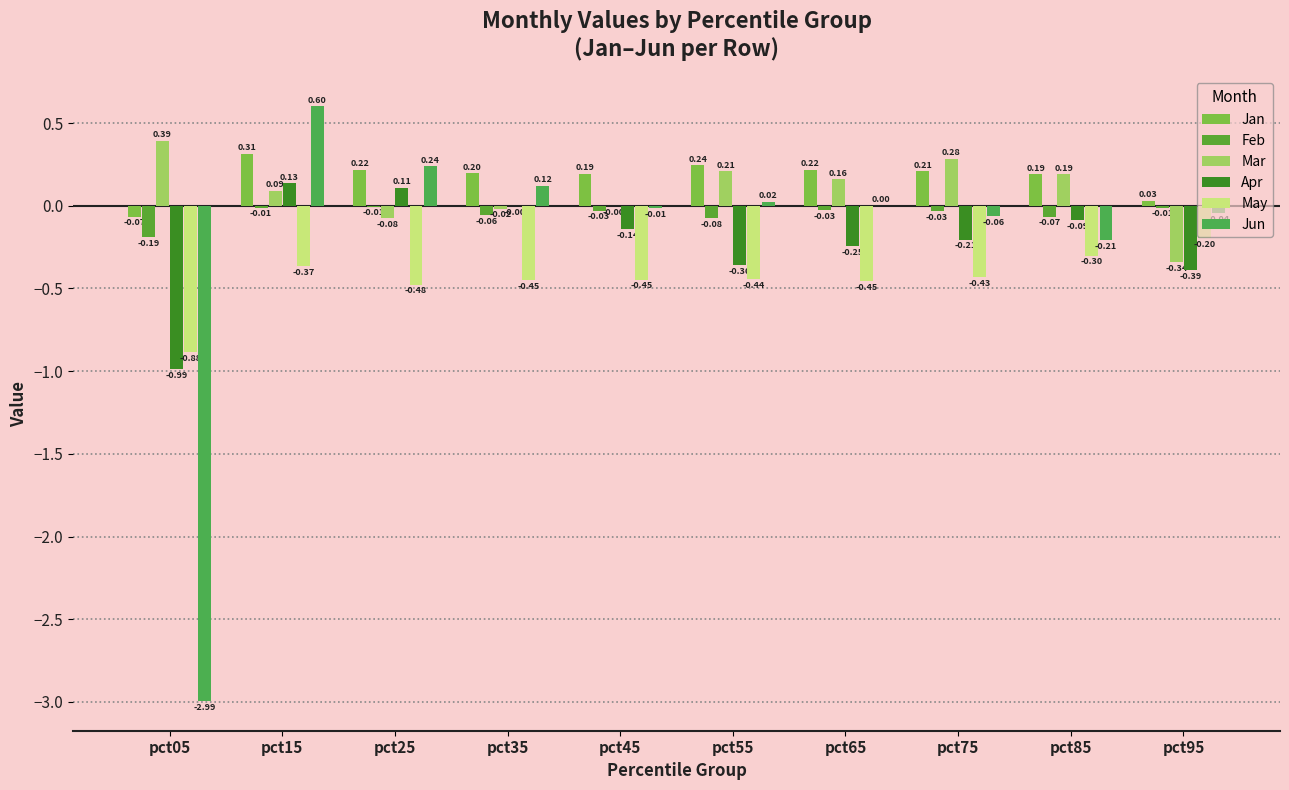

The Jun series shows 0.6 at pct15. True or false?

True